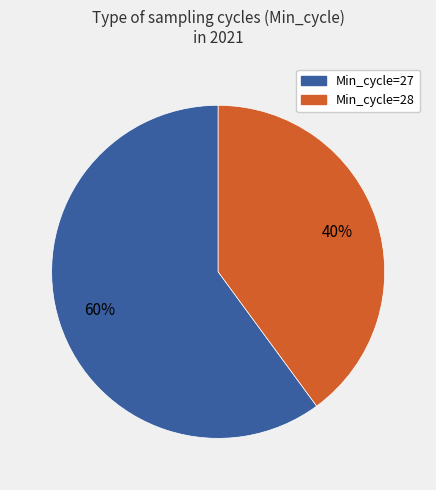

Rank the categories by value from lowest to highest.

Min_cycle=28, Min_cycle=27